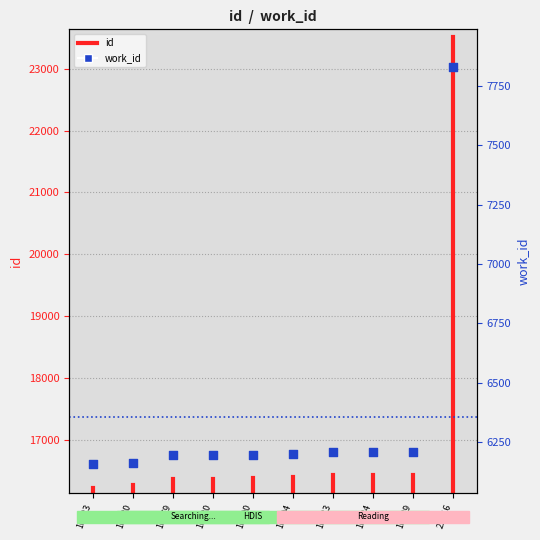

Which has a higher value, 16223 or 16433?

16433